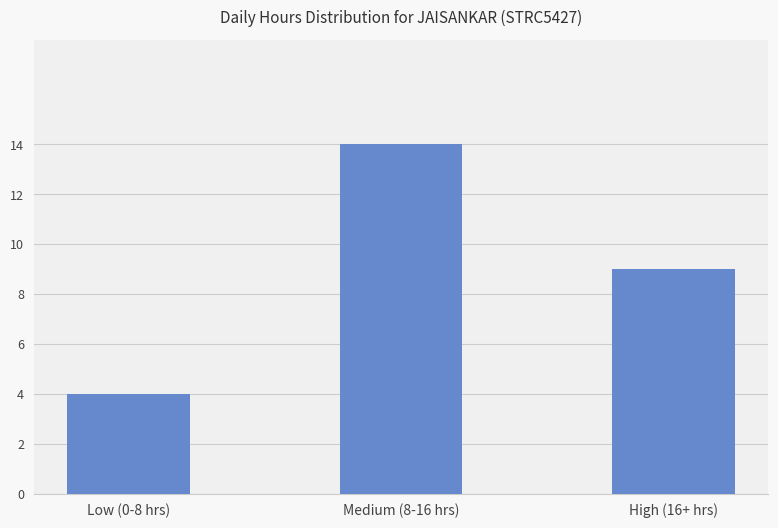

How many values are between 4 and 14?

3